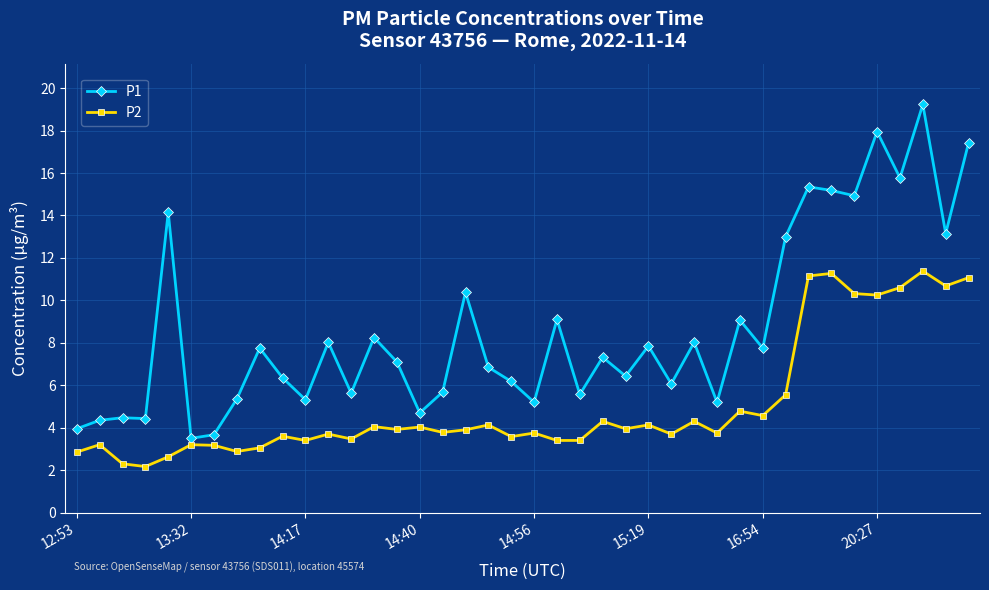

What is the sum of all P2 values?

203.3